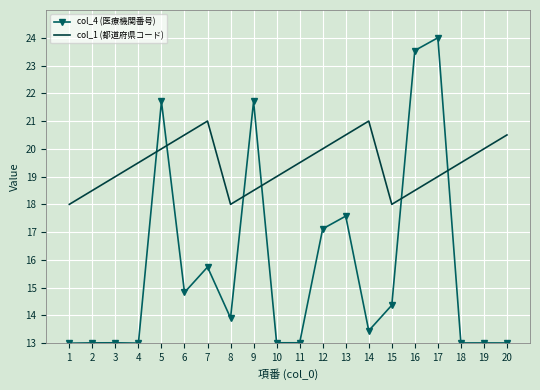

What is the greatest value displayed?

24.0